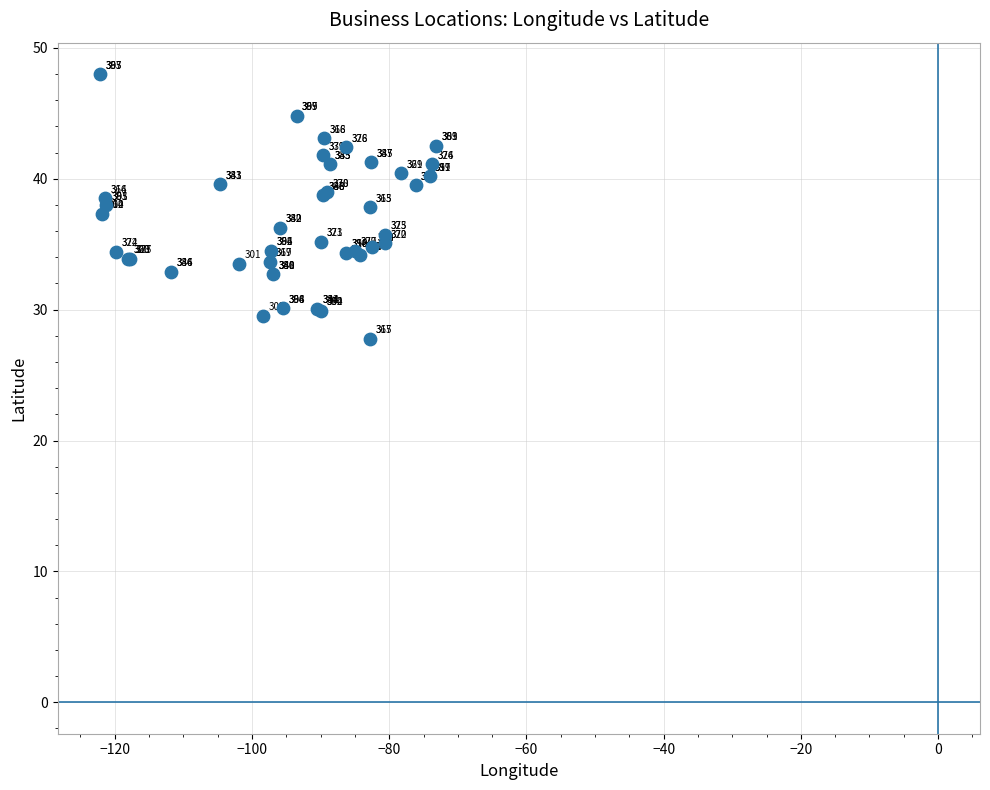

What Y value in the scatter plot is closest to 37?

37.3